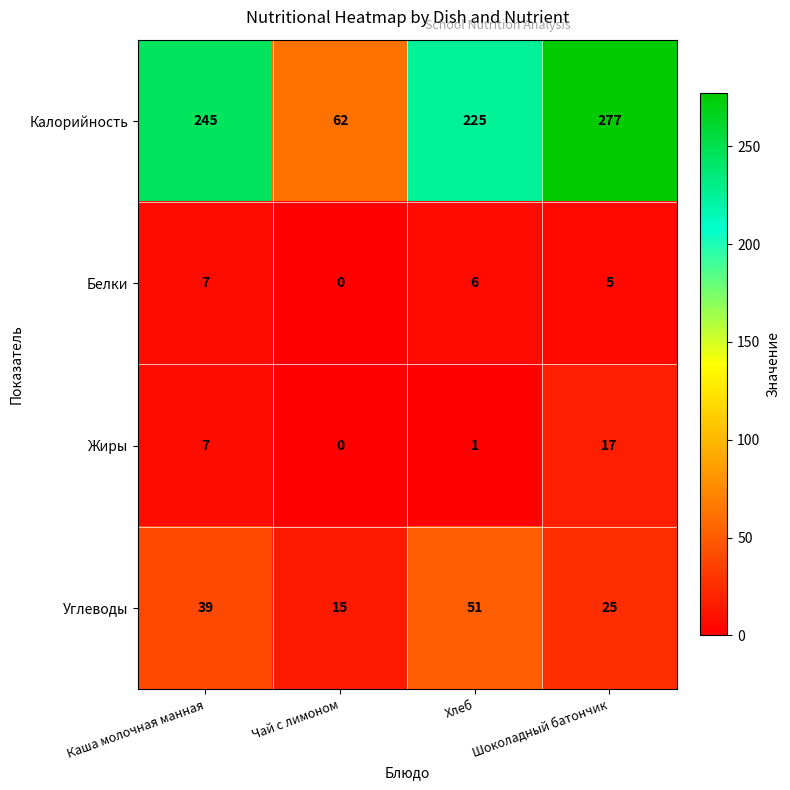

Rank the series by their maximum value, from highest to lowest.

Калорийность, Углеводы, Жиры, Белки